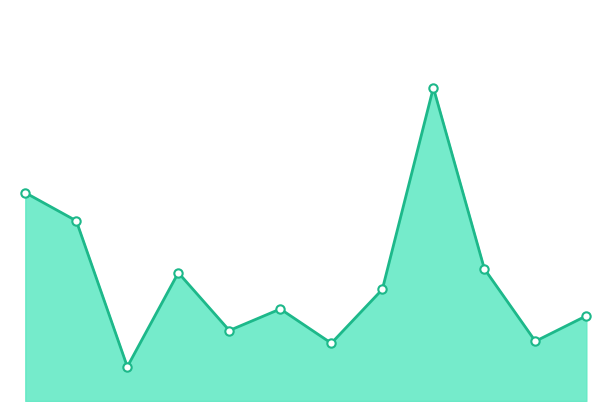

What is the sum of the values at 8 and 11?

407.0